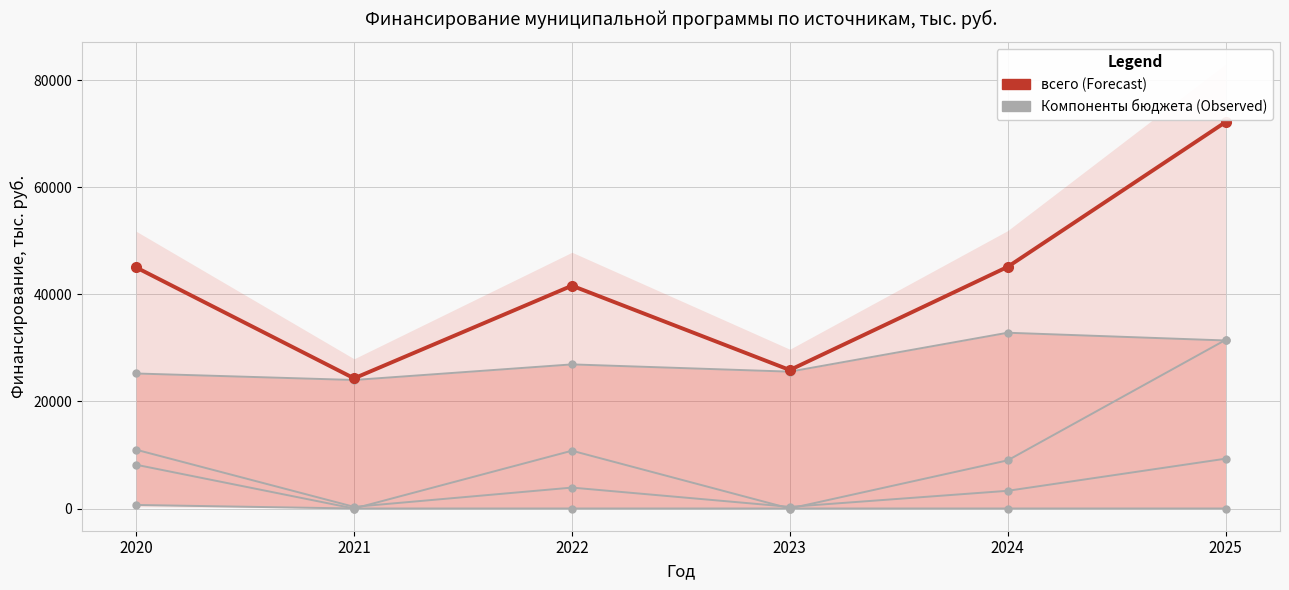

What is the total value across all series at 2025?

144407.2